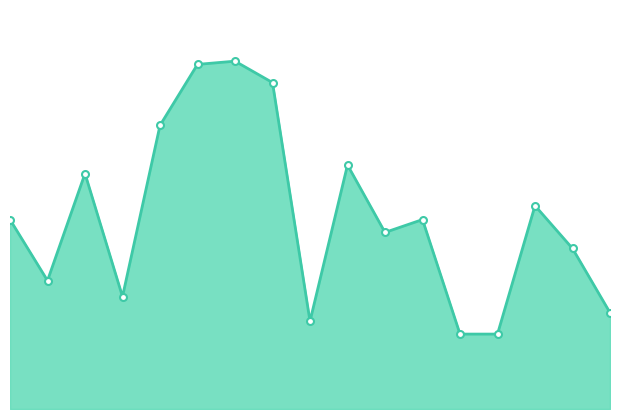

How many lines are shown in the chart?

1